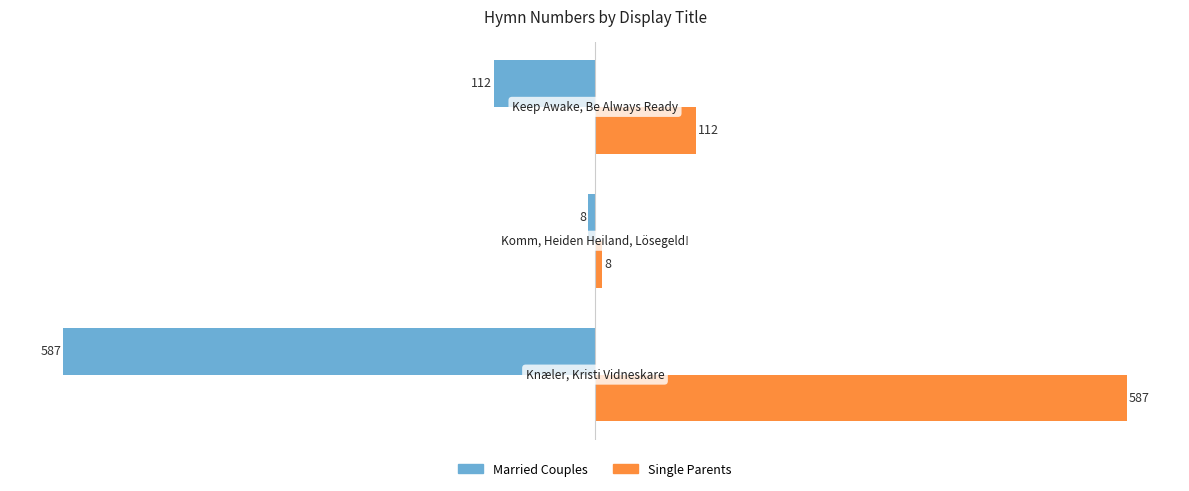

Rank the series by their maximum value, from highest to lowest.

Single Parents, Married Couples